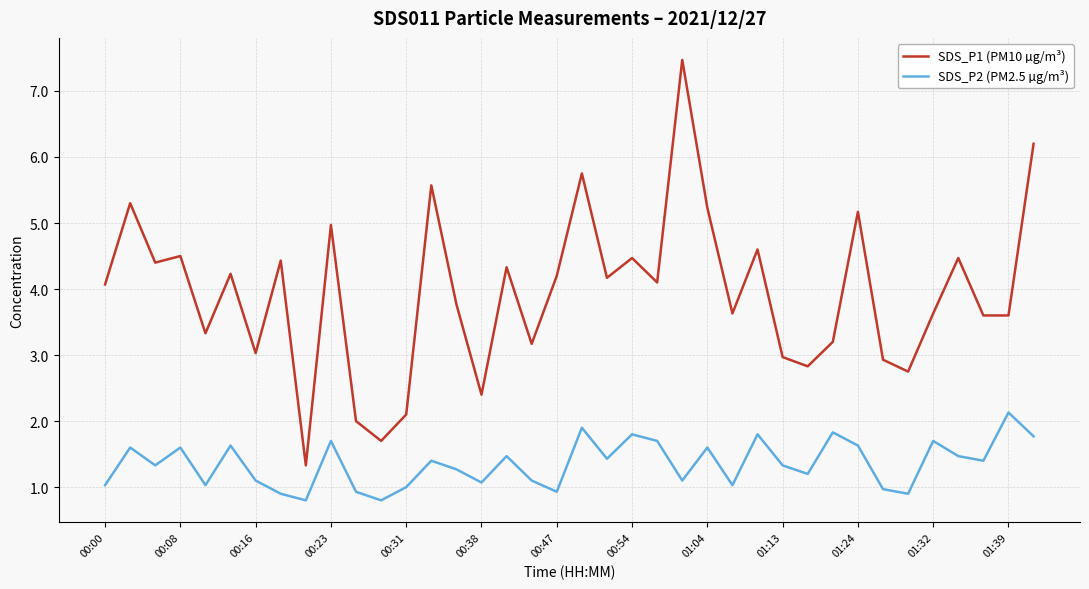

Is this an area chart (filled region under the line)?

No